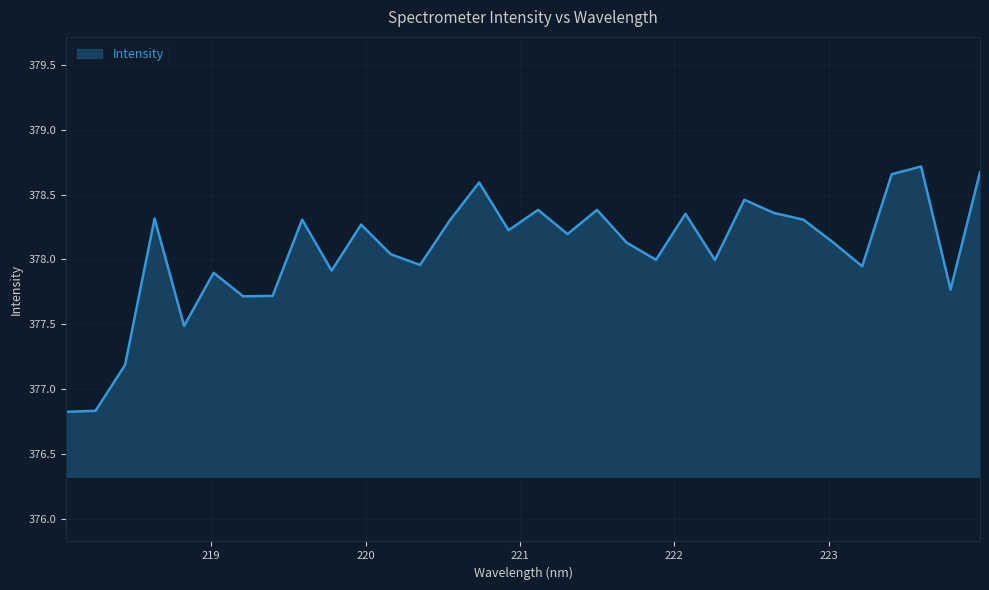

What is the difference between the maximum and minimum values?

1.9